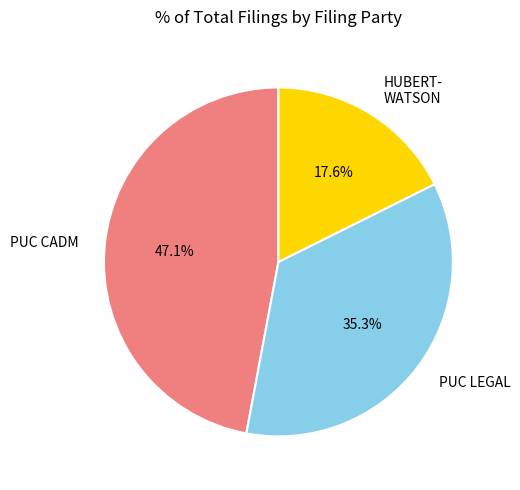

Which has a higher value, PUC LEGAL or HUBERT- WATSON?

PUC LEGAL